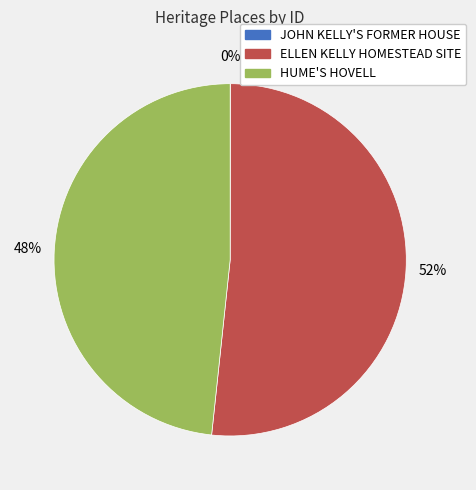

To the nearest percent, what is the difference between the largest and smallest slice percentages?

52%